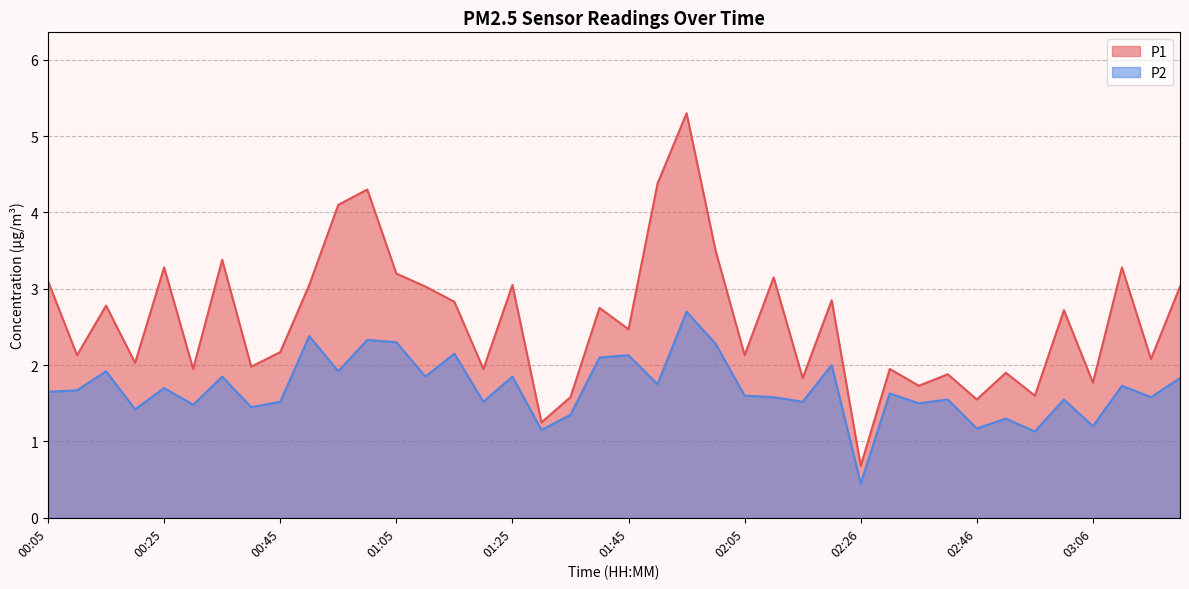

Rank the categories by P2 value from highest to lowest.

01:55, 00:50, 01:00, 01:05, 02:00, 01:15, 01:45, 01:40, 02:21, 00:15, 00:55, 00:35, 01:10, 01:25, 03:21, 01:50, 03:11, 00:25, 00:10, 00:05, 02:31, 02:05, 02:11, 03:16, 02:41, 03:01, 00:45, 01:20, 02:16, 02:36, 00:30, 00:40, 00:20, 01:35, 02:51, 03:06, 02:46, 01:30, 02:56, 02:26